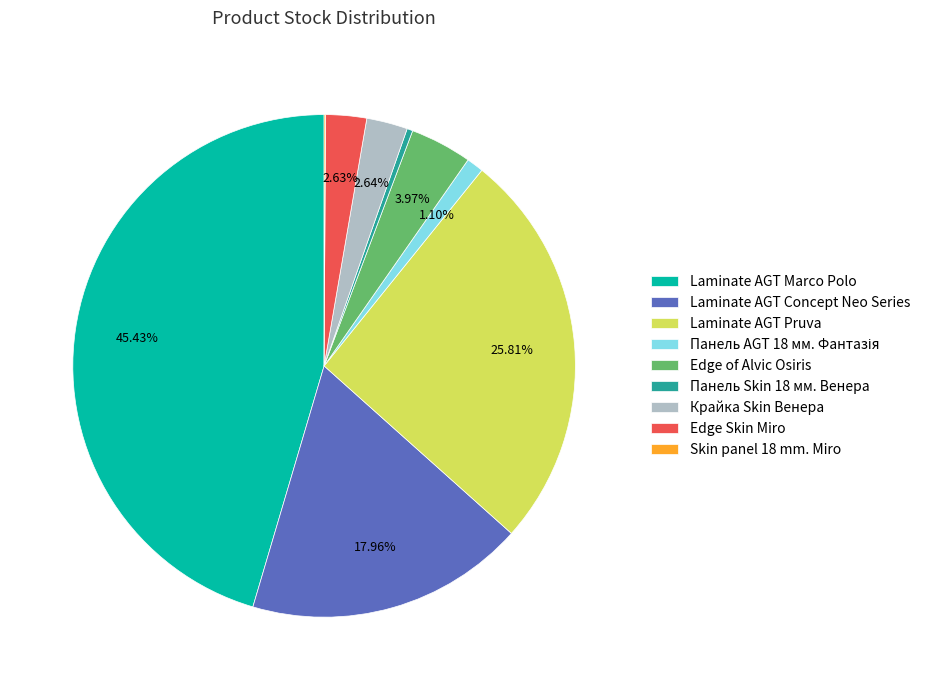

Which slice is the largest?

Laminate AGT Marco Polo